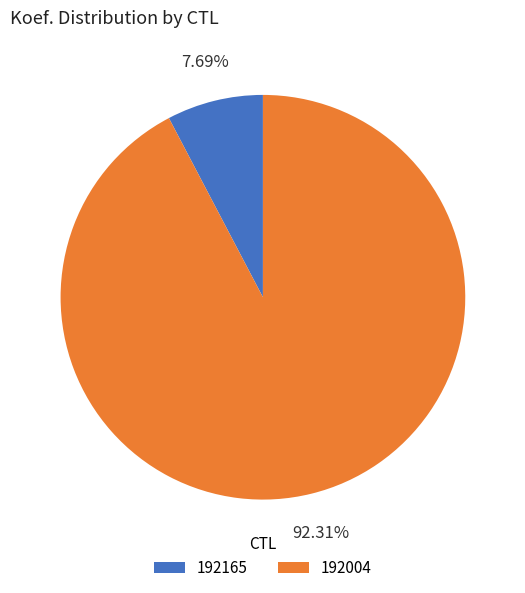

To the nearest percent, what is the average slice percentage?

50%